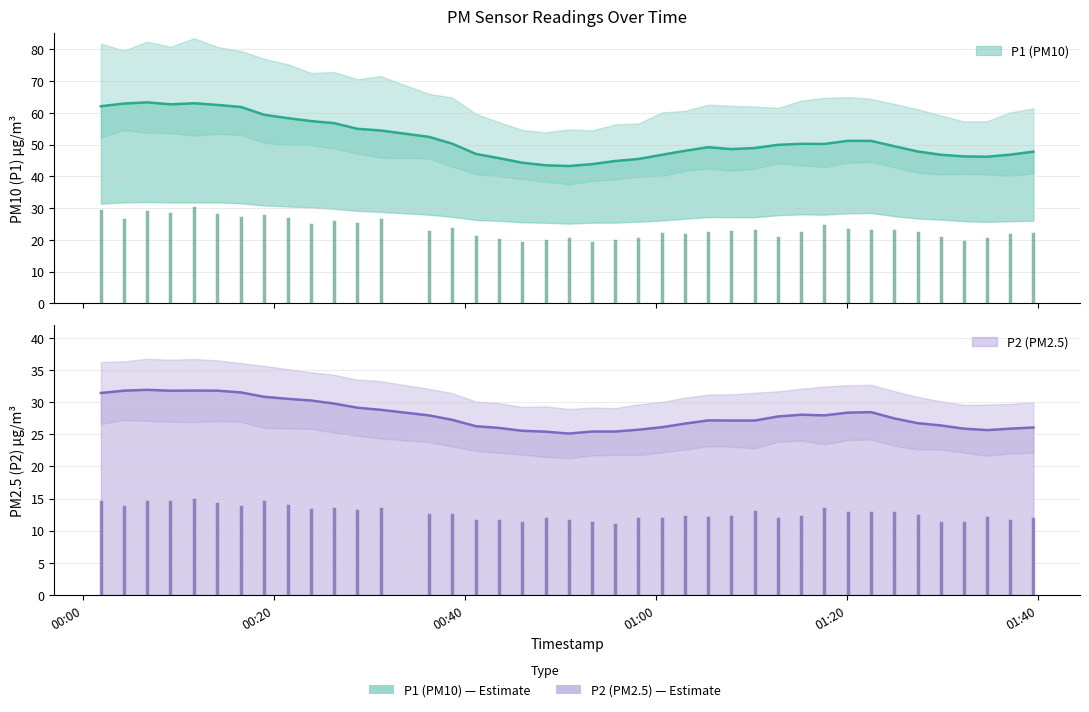

At which category does P1 reach its first local peak?

2